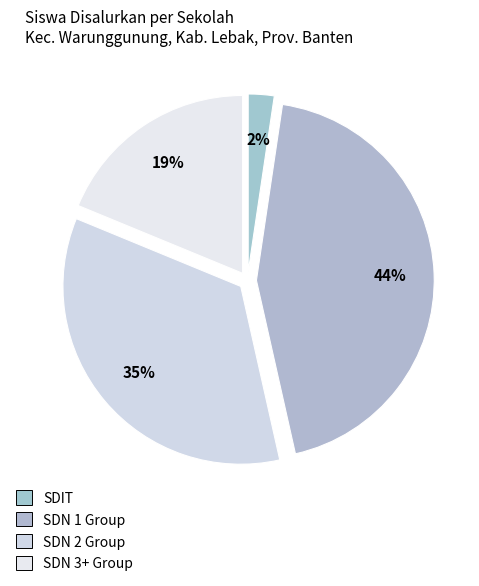

Count the number of slices in the pie.

4